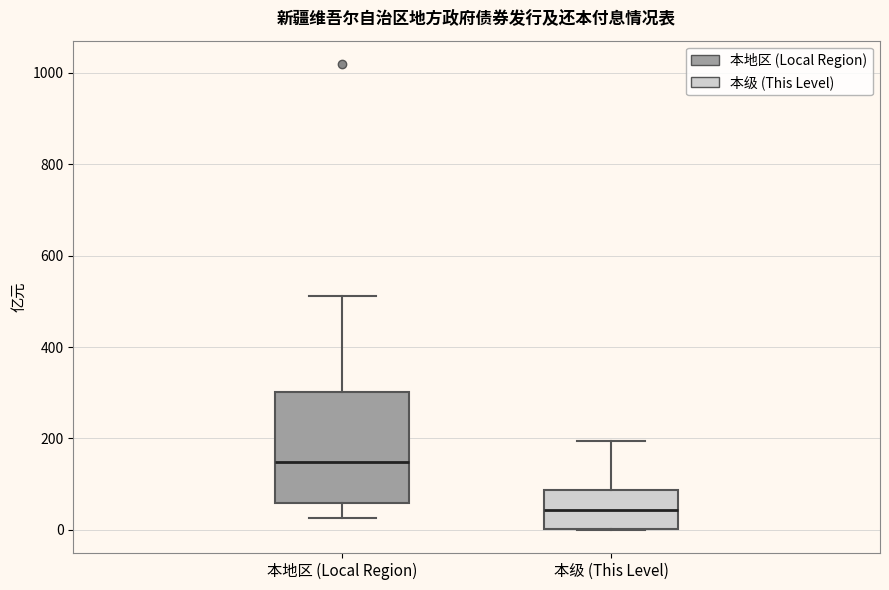

Which box has the highest median line?

本地区 (Local Region)